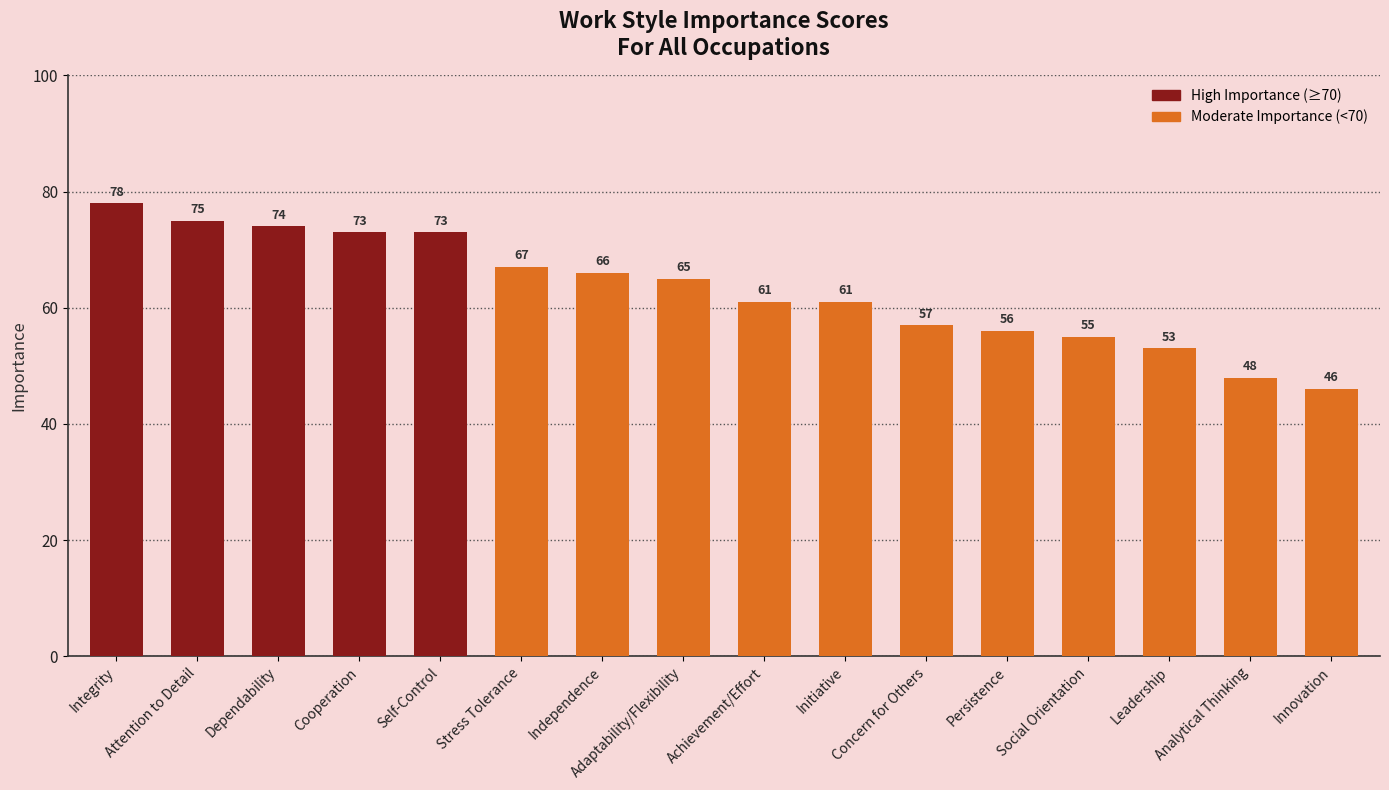

Reading left to right, transcribe all the data shown in this chart.

Integrity=78	Attention to Detail=75	Dependability=74	Cooperation=73	Self-Control=73	Stress Tolerance=67	Independence=66	Adaptability/Flexibility=65	Achievement/Effort=61	Initiative=61	Concern for Others=57	Persistence=56	Social Orientation=55	Leadership=53	Analytical Thinking=48	Innovation=46